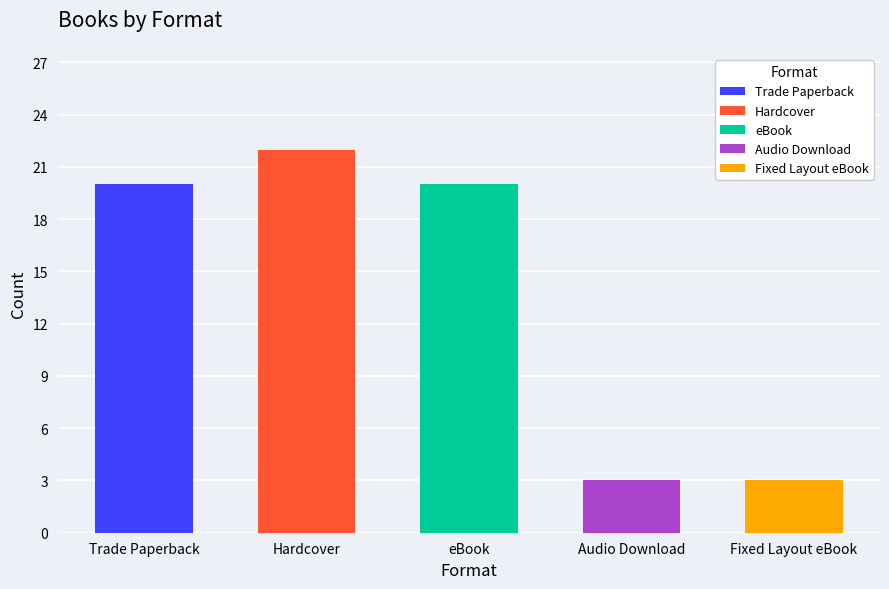

What is the label of the 4th bar from the right?

Hardcover